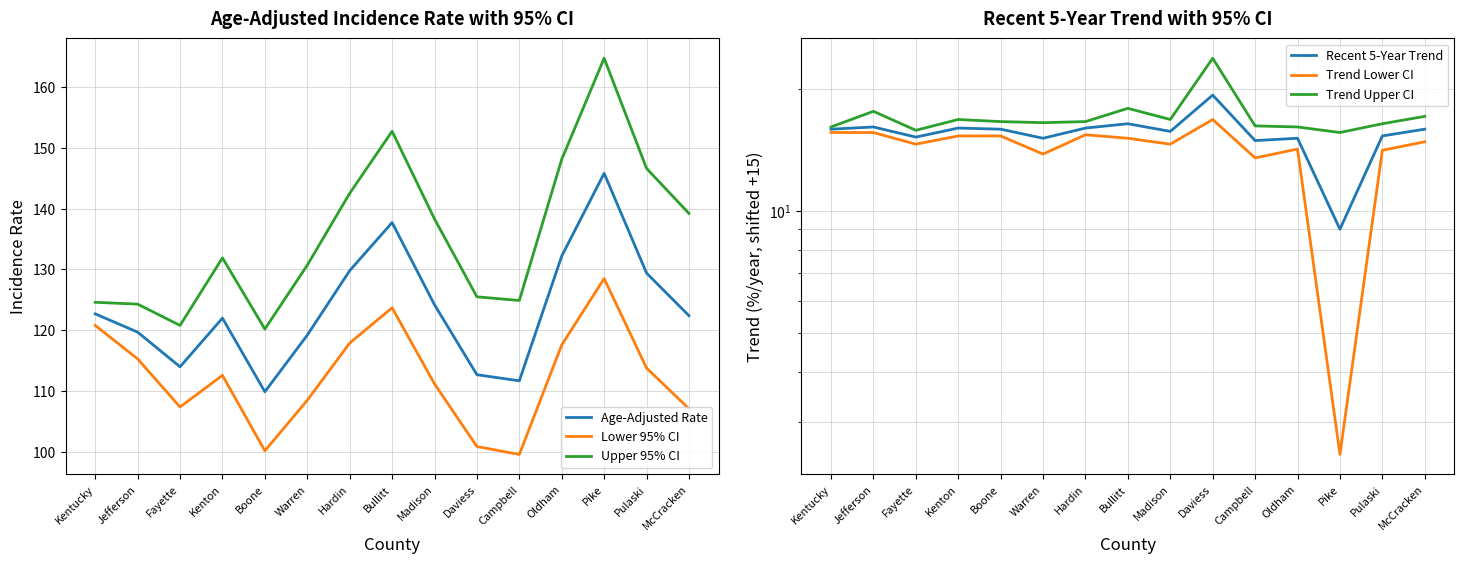

What are all the series names shown in the legend?

Age-Adjusted Rate, Lower 95% CI, Upper 95% CI, Recent 5-Year Trend, Trend Lower CI, Trend Upper CI